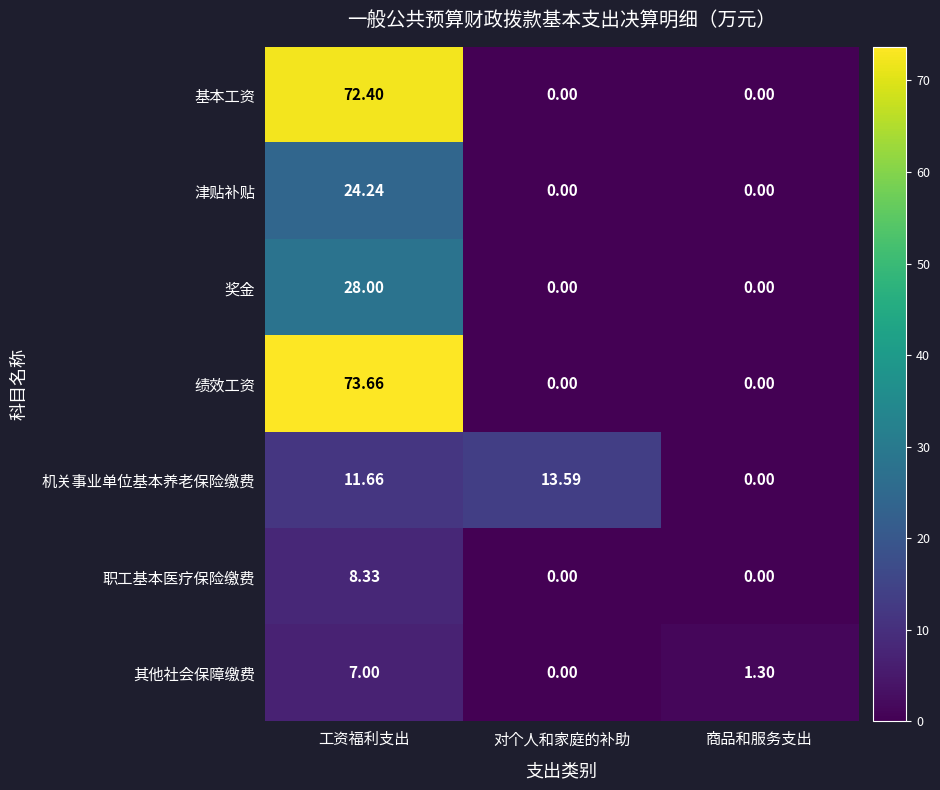

At which category does the chart reach its peak across all series?

工资福利支出